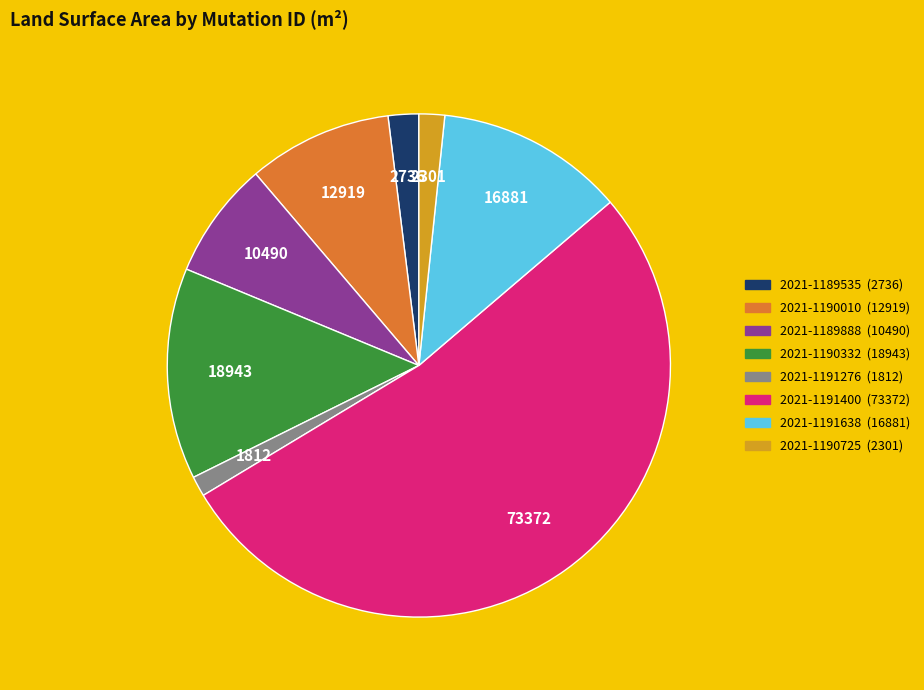

Count the number of slices in the pie.

8